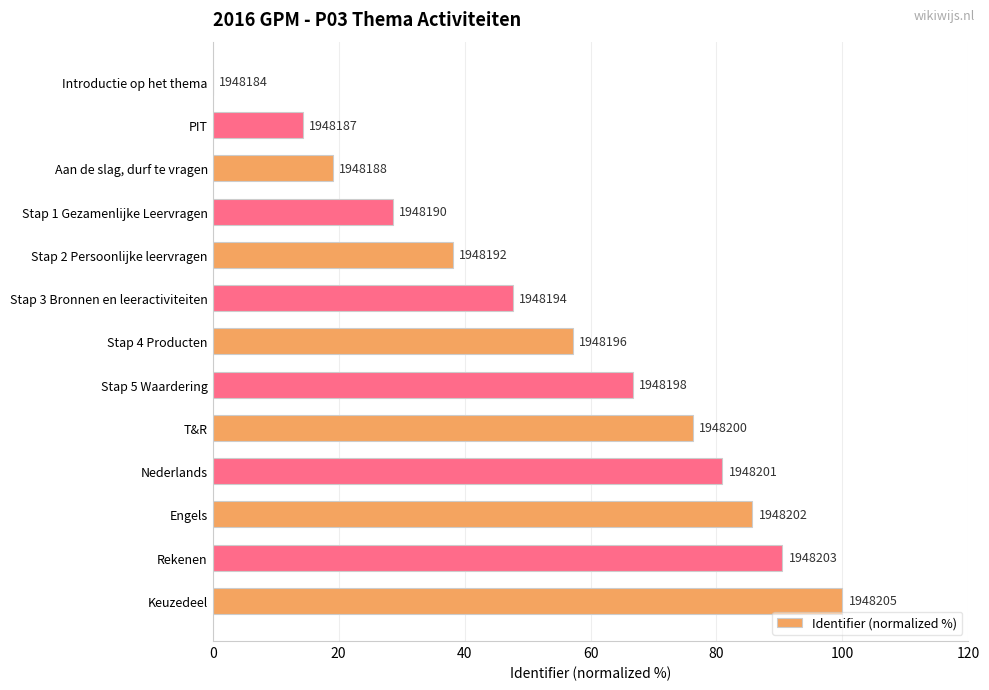

Are the bars horizontal?

Yes